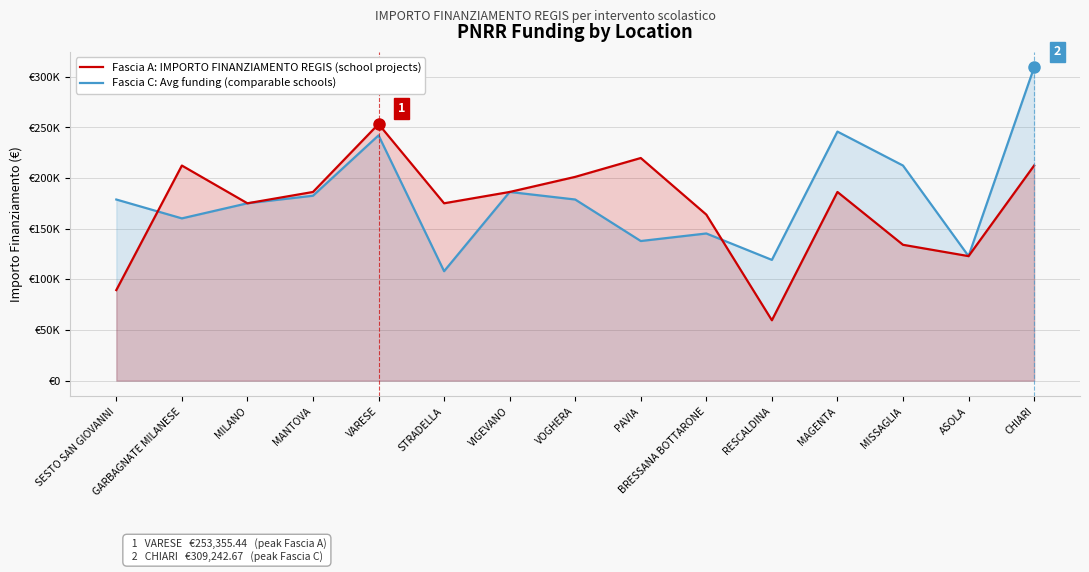

Rank the series by their average value, from lowest to highest.

Fascia A: IMPORTO FINANZIAMENTO REGIS (school projects), Fascia C: Avg funding (comparable schools)